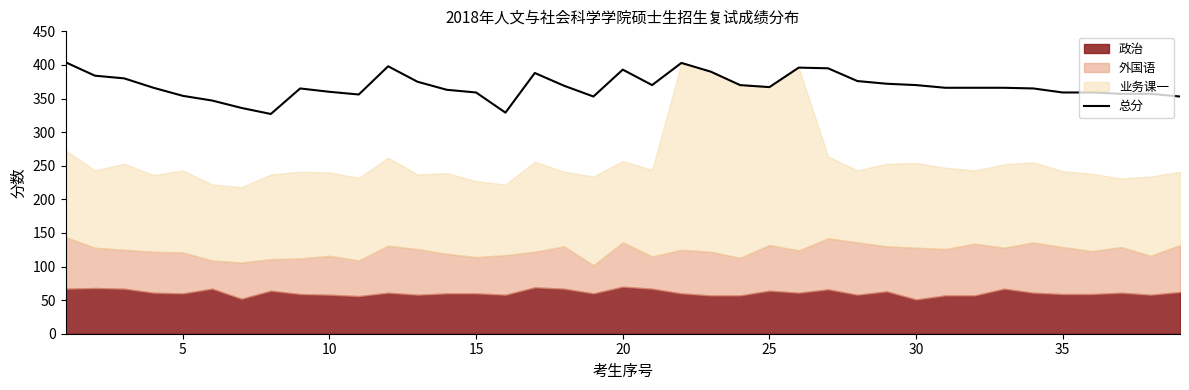

Is it true that the value at 35 is 359?

True